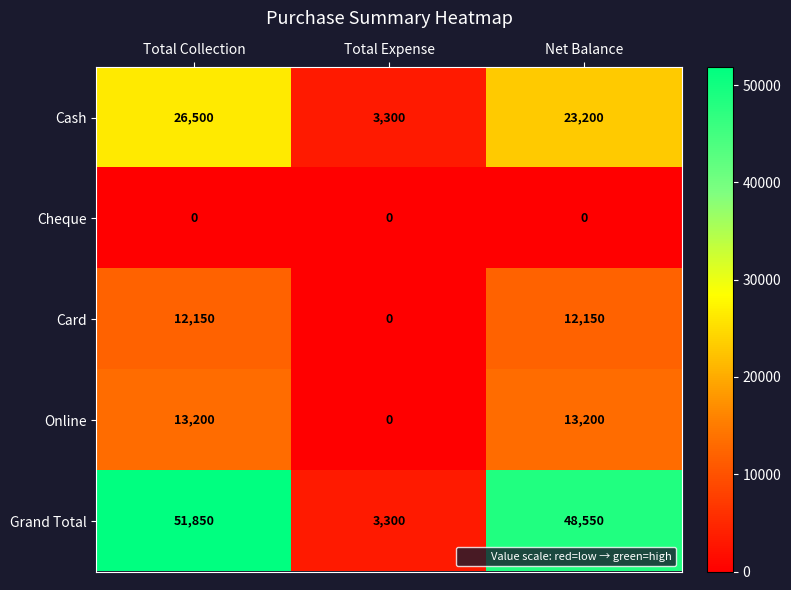

At Net Balance, list the series in order from largest to smallest.

Grand Total, Cash, Online, Card, Cheque